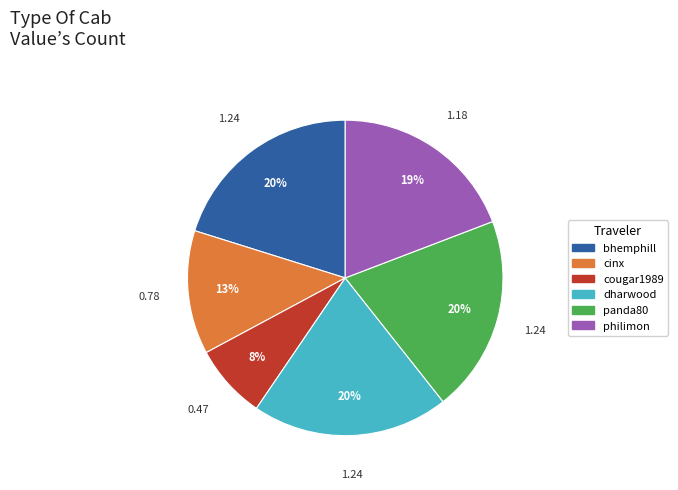

How many segments does this pie chart have?

6